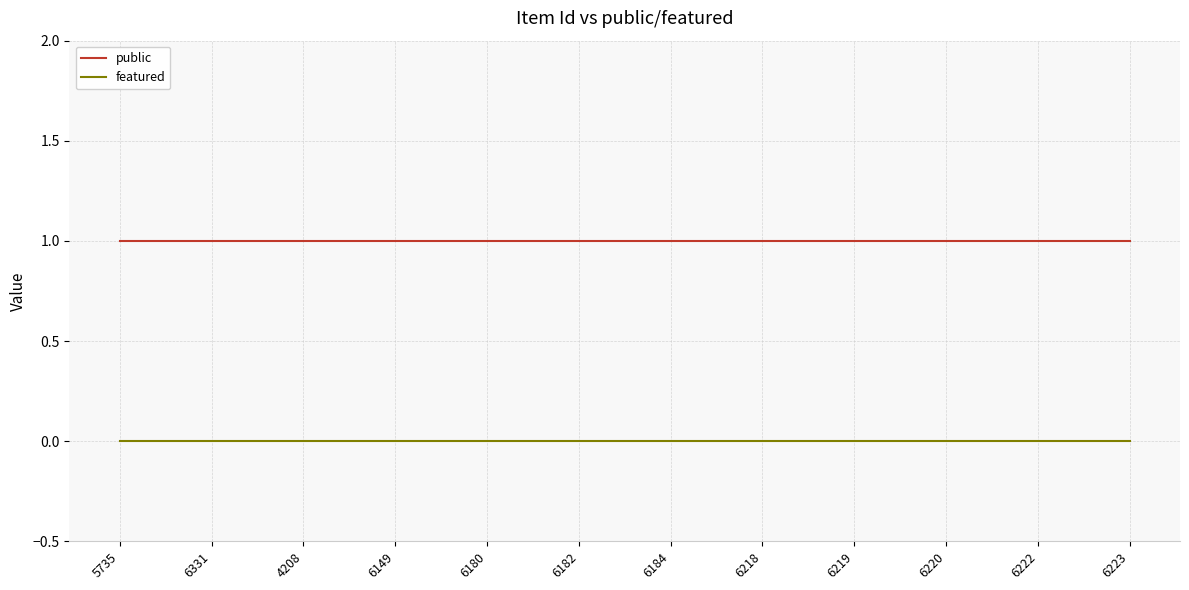

True or false: public and featured intersect in this chart.

False